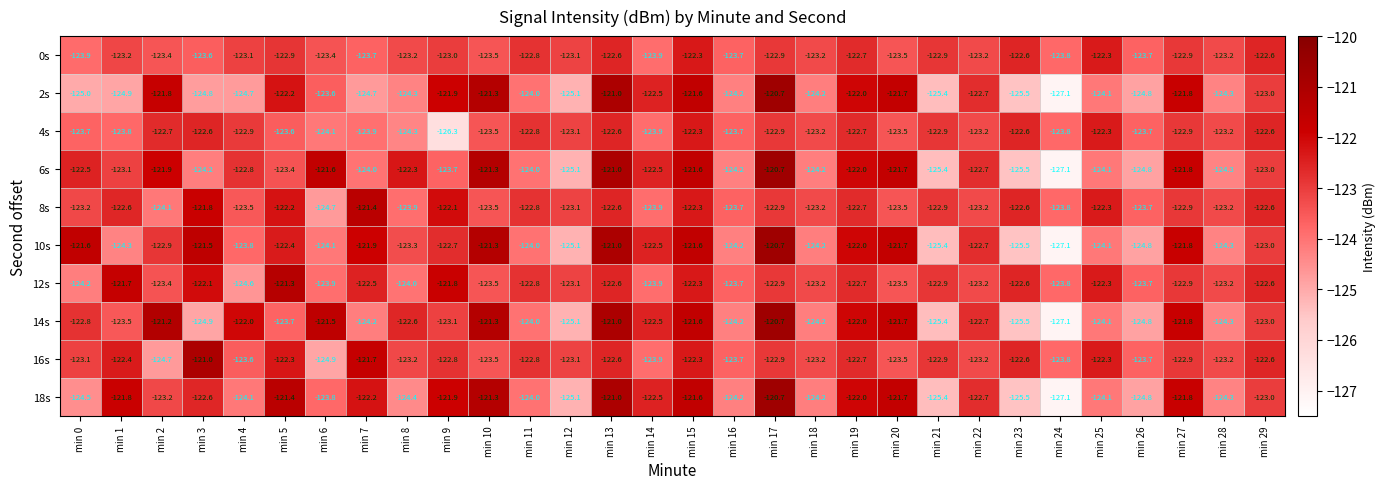

Which category has the lowest value across all series?

min 24